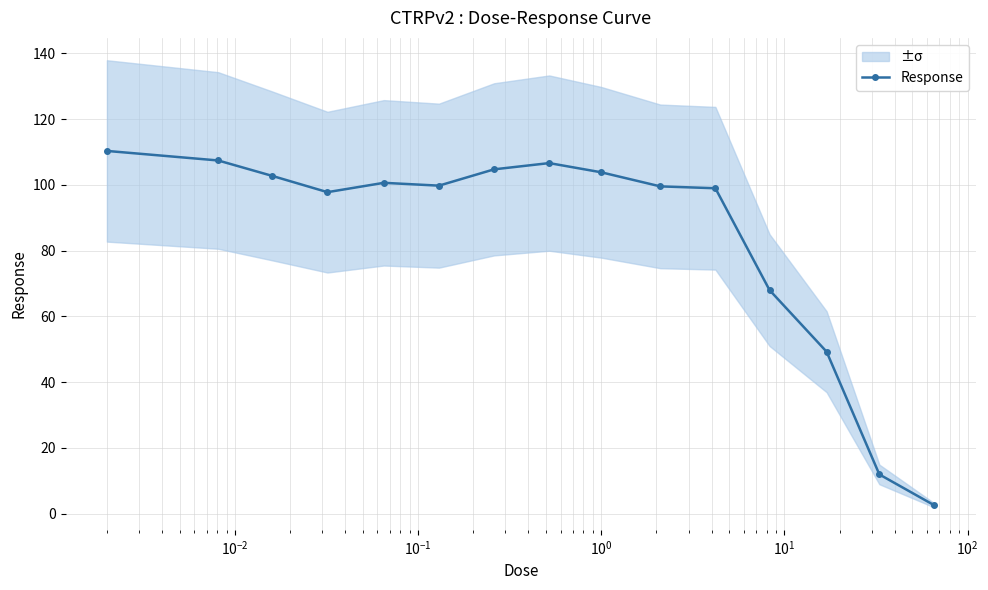

What is the maximum value shown in the chart?

110.3